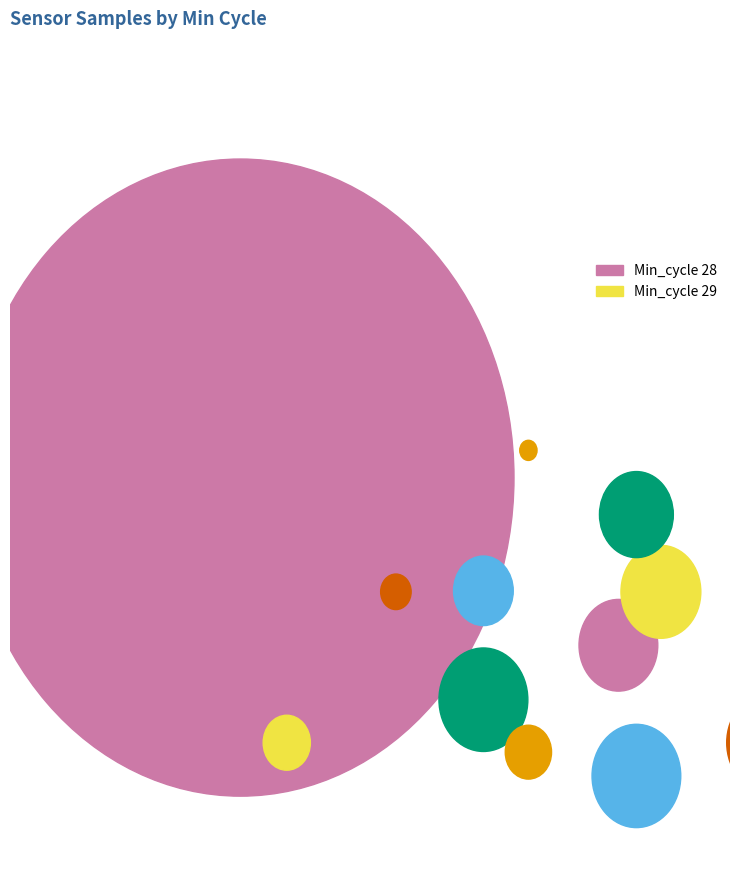

To the nearest percent, what is the combined percentage of 28 and 28?

17%